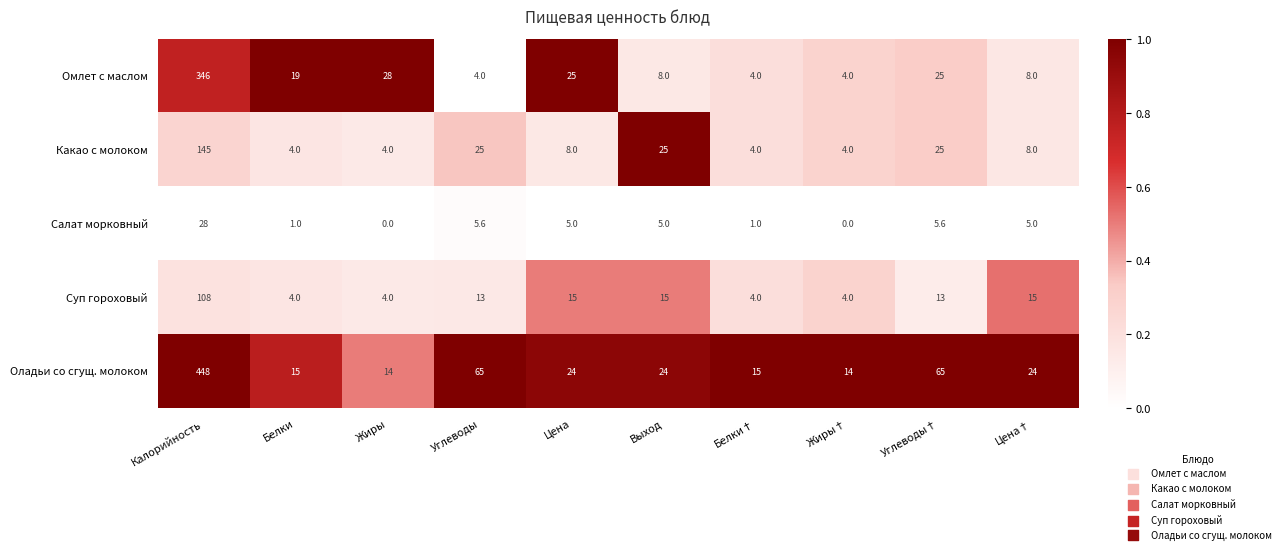

How many distinct data groups are displayed?

5